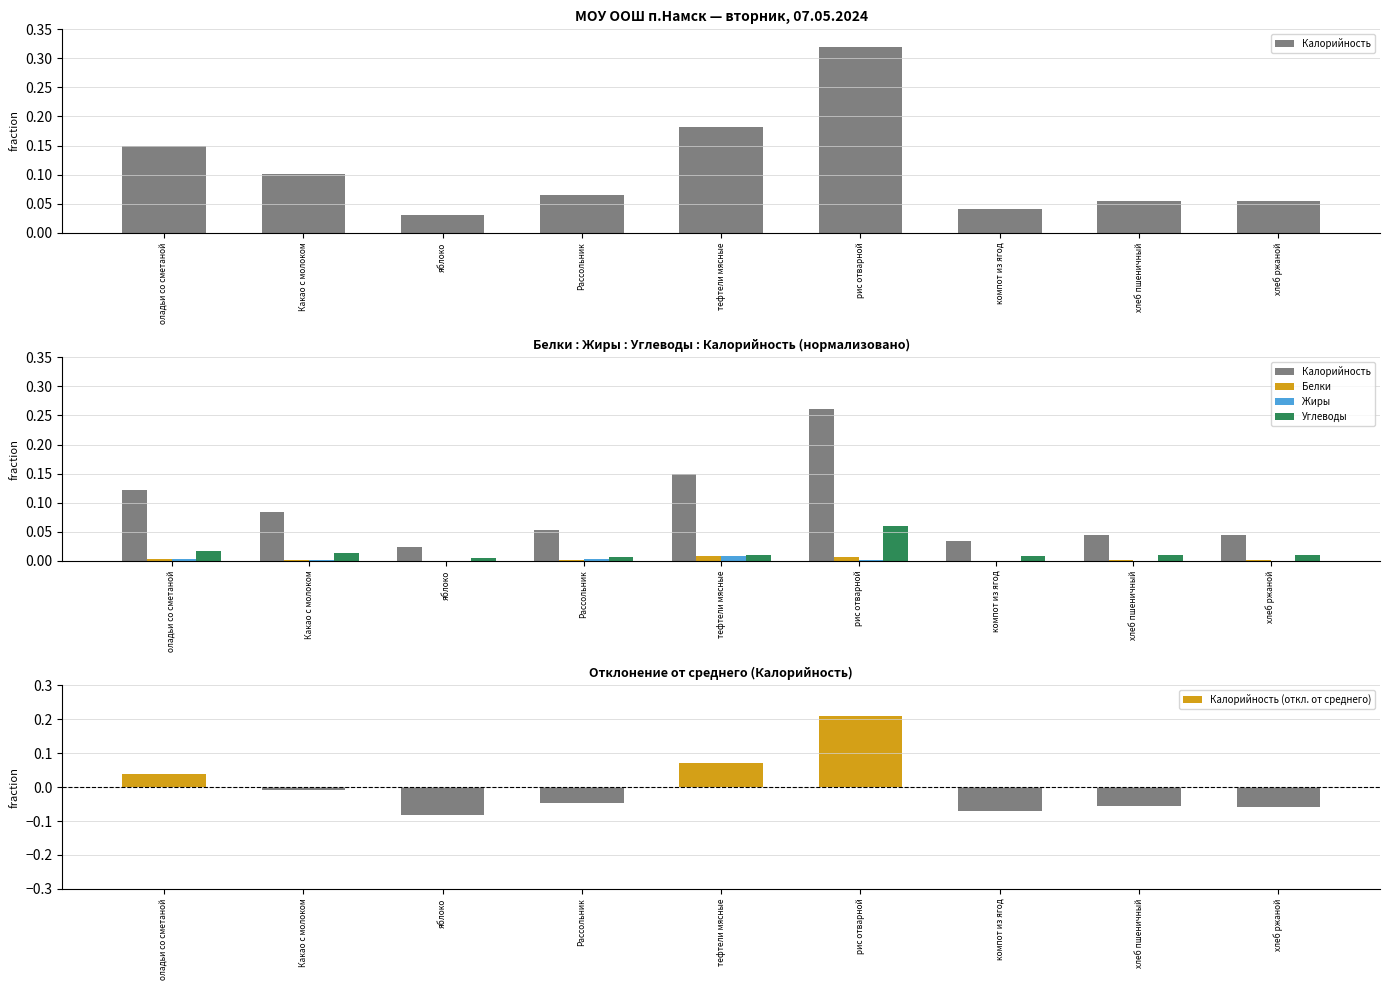

True or false: Калорийность (откл. от среднего) has a value of 0.0 at оладьи со сметаной.

True